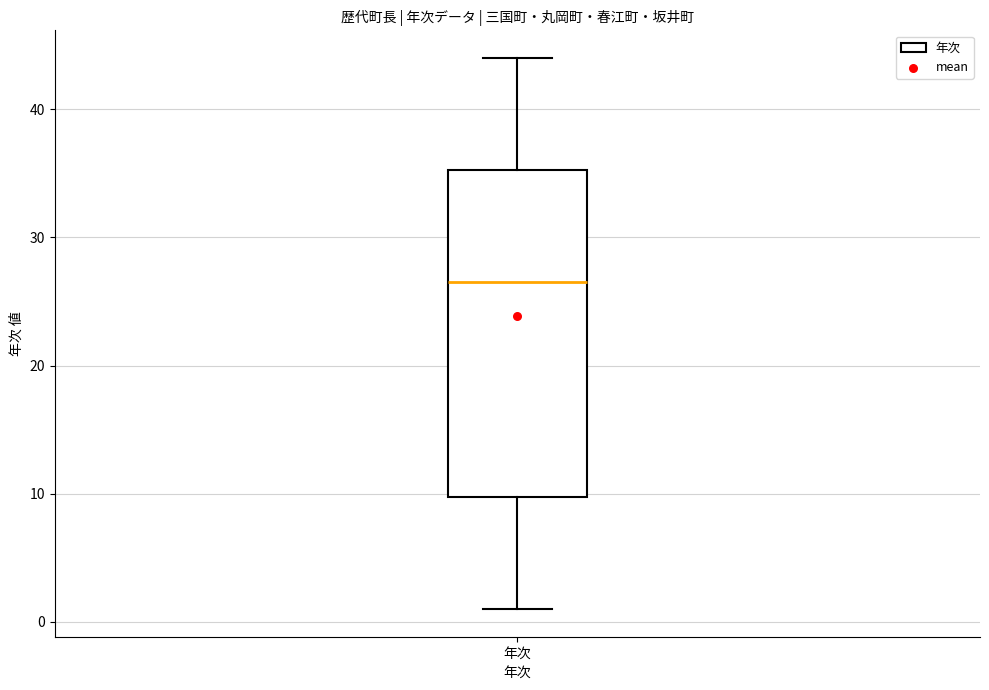

Read this box plot against the y-axis: the position of the median line, the range covered by the box, and the ends of both whiskers. The values are not printed on the chart, so give them approximately, as read against the axis.

median 27, box 10 to 35, whiskers 1 to 44